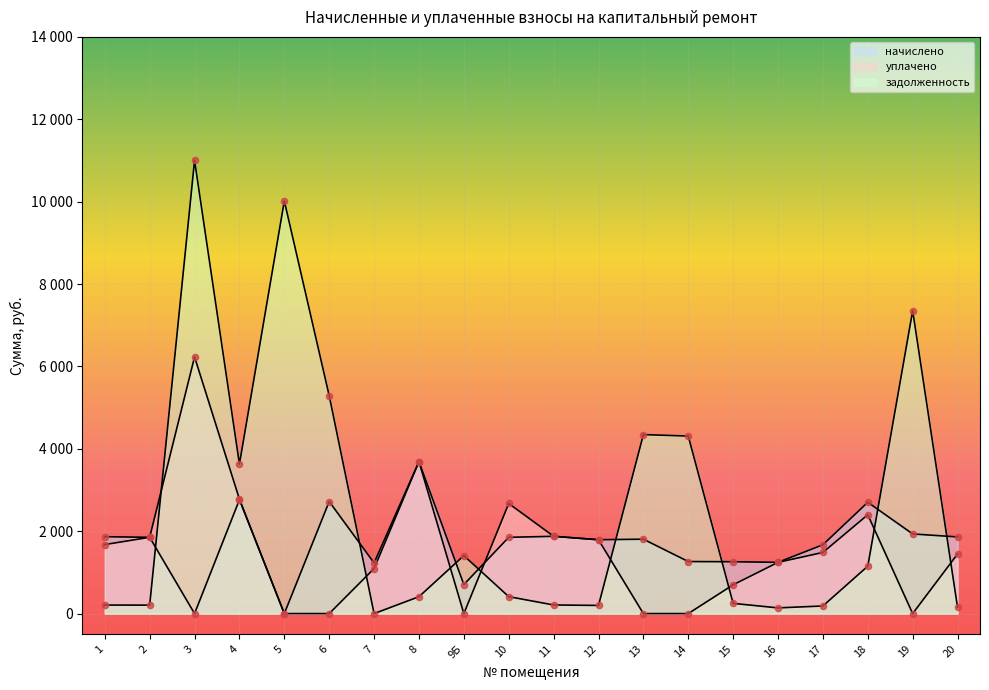

Is the value of задолженность at 14 greater than the value of уплачено at 7?

Yes